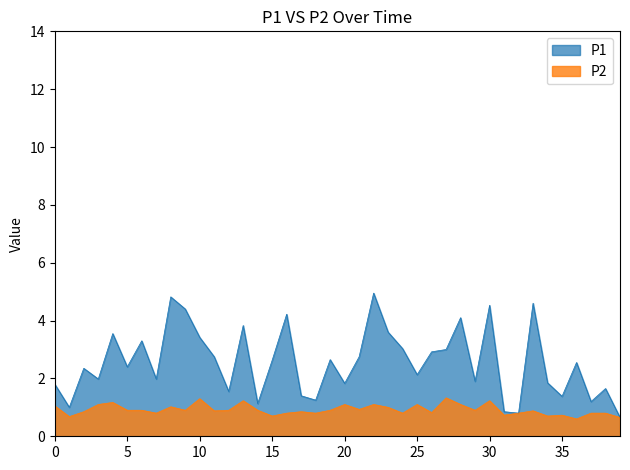

True or false: P2 and P1 intersect in this chart.

False